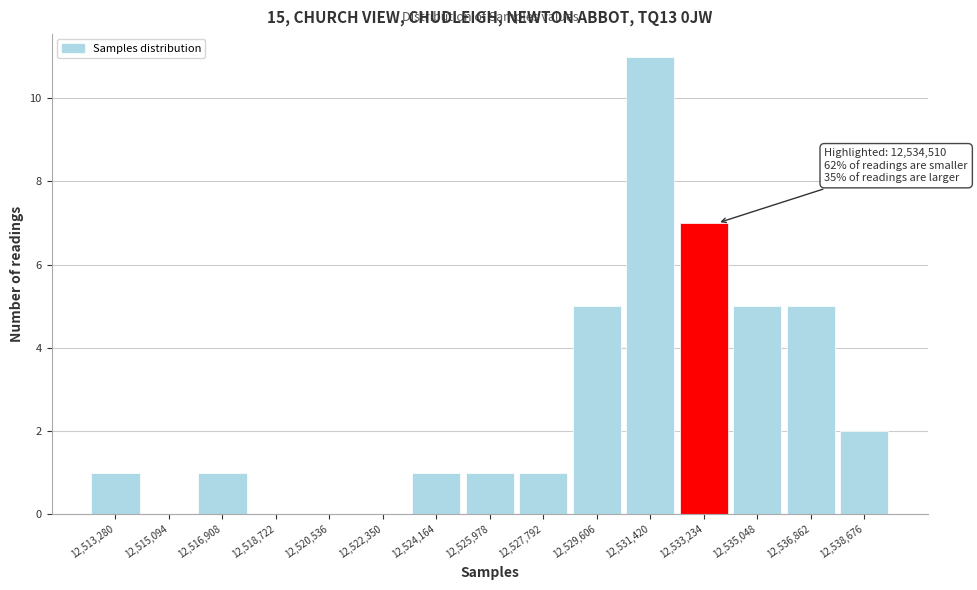

Reading right to left, extract all data points from this chart.

12,538,676=2	12,536,862=5	12,535,048=5	12,533,234=7	12,531,420=11	12,529,606=5	12,527,792=1	12,525,978=1	12,524,164=1	12,522,350=0	12,520,536=0	12,518,722=0	12,516,908=1	12,515,094=0	12,513,280=1